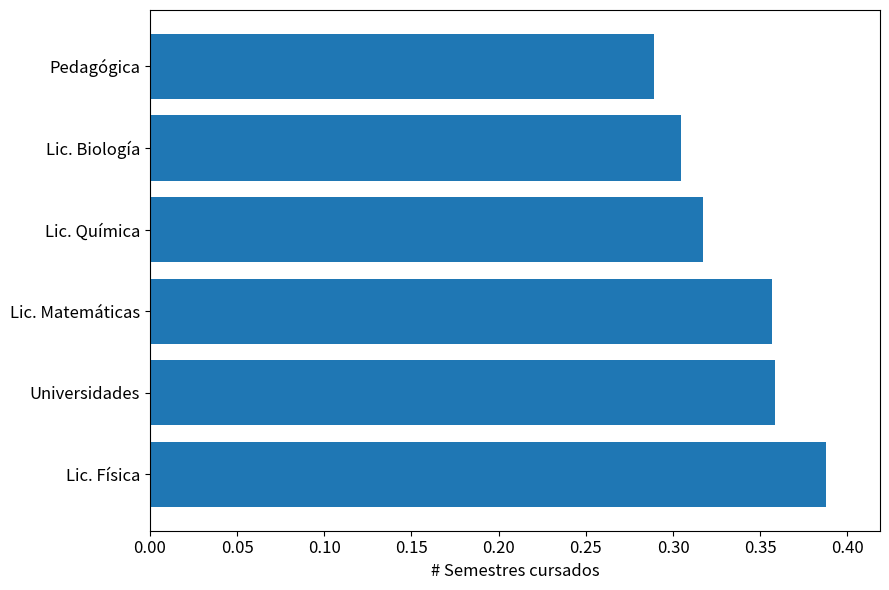

At which label is the value closest to 0?

Pedagógica